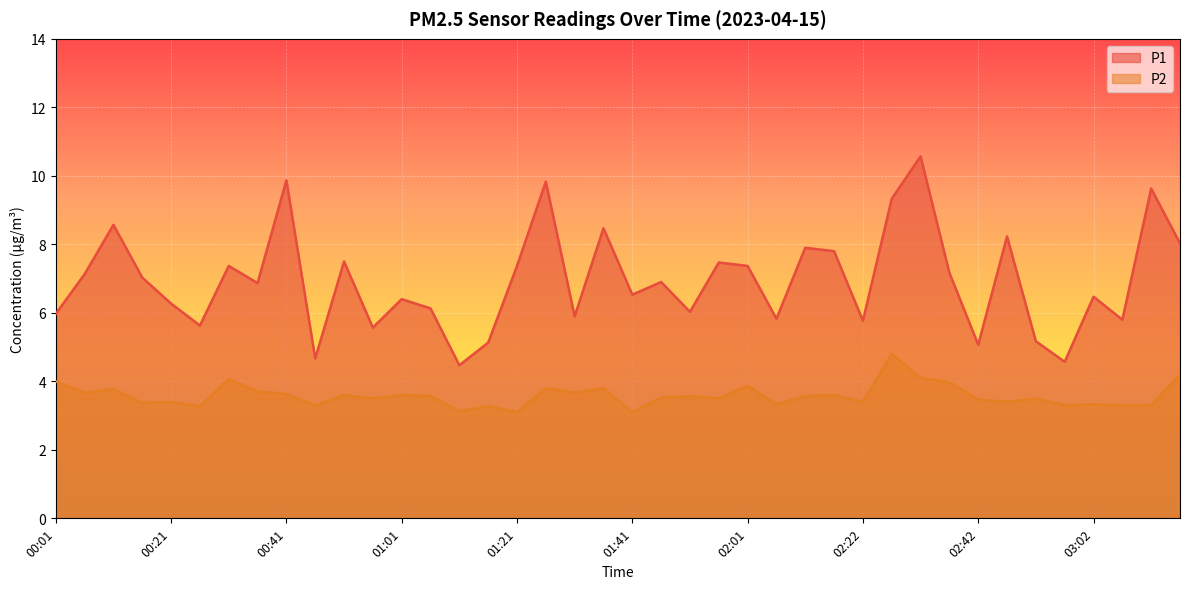

Between 00:36 and 01:51, which is larger?

00:36